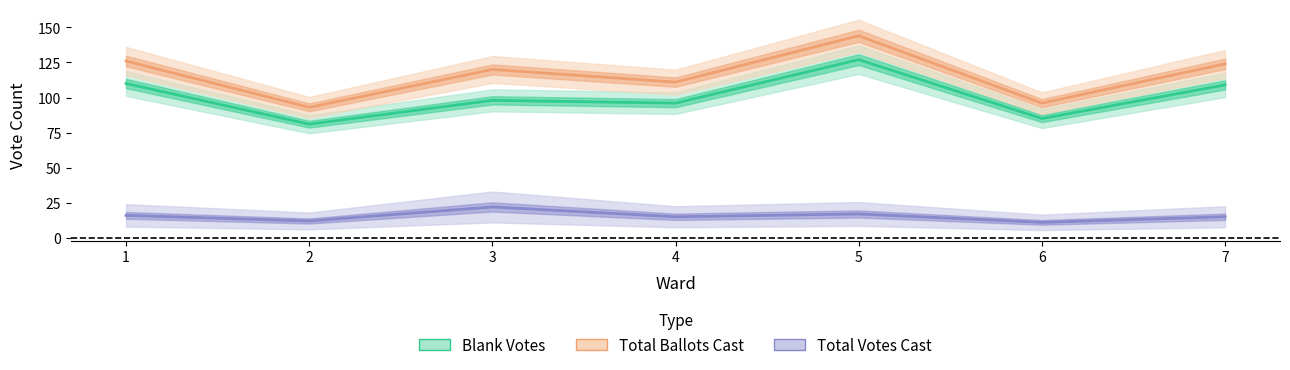

What is the minimum value for Blank Votes?

81